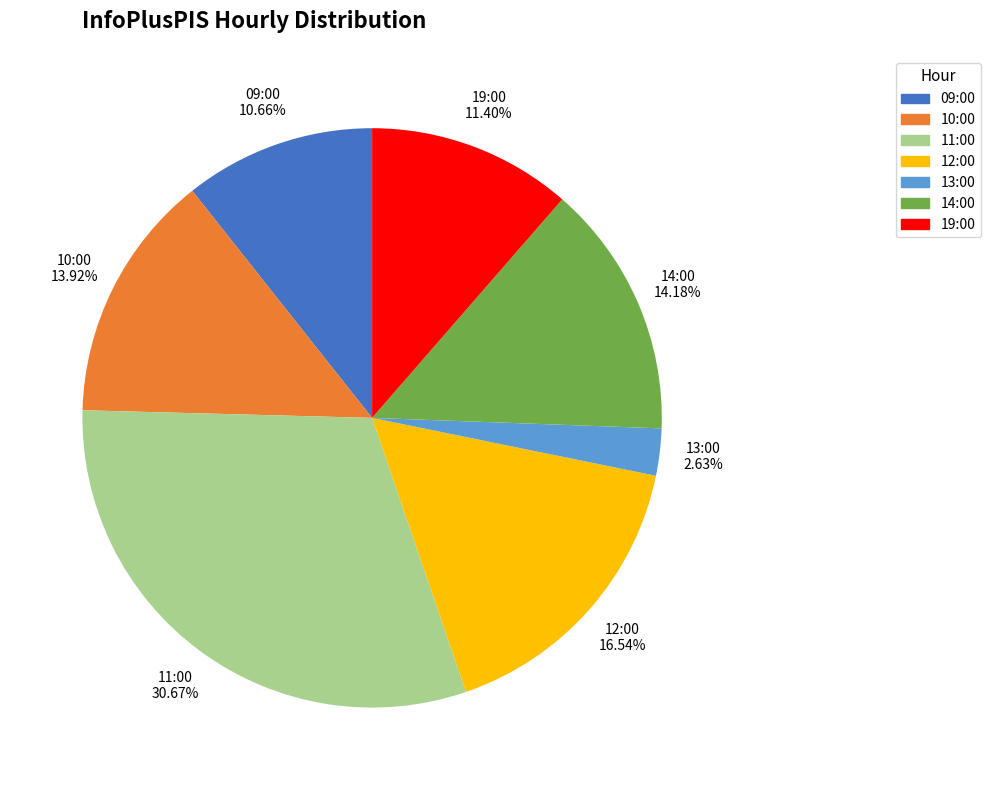

Does any single category account for the majority?

No